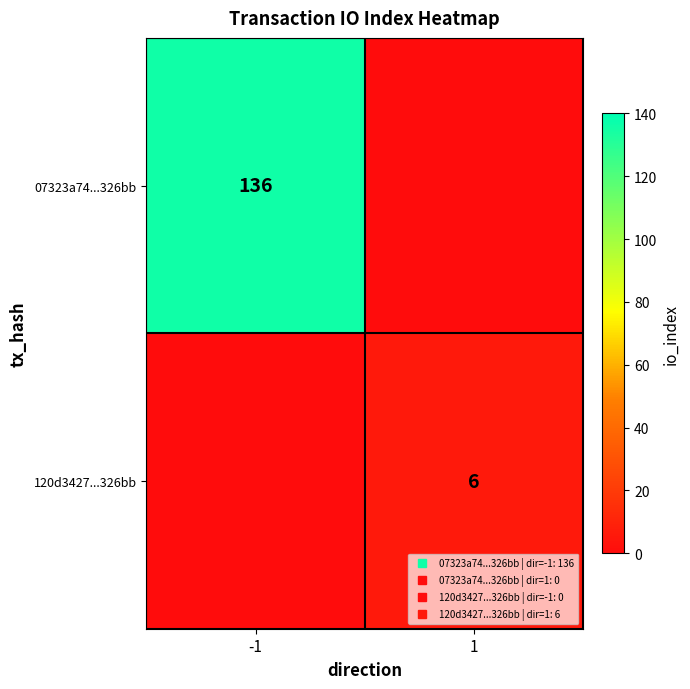

At which category is the sum across all series the highest?

-1